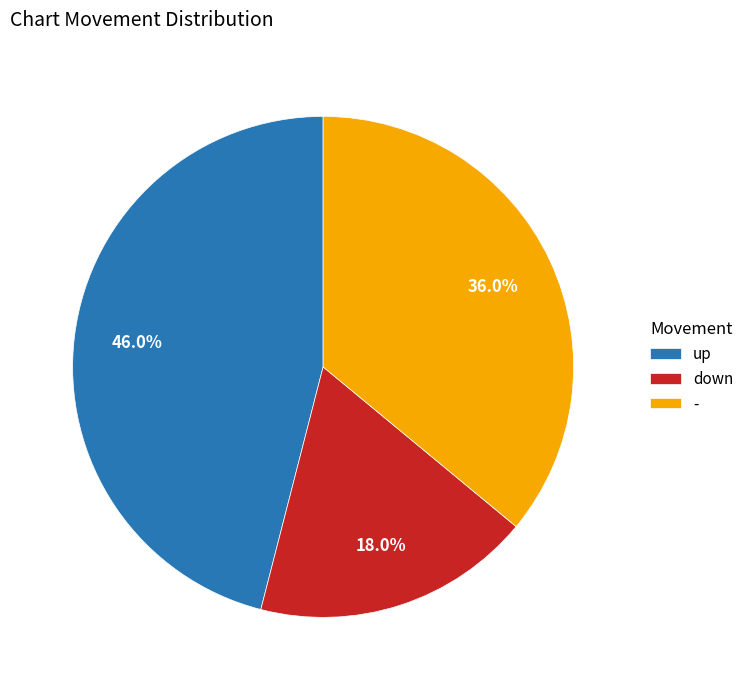

Count the number of slices in the pie.

3